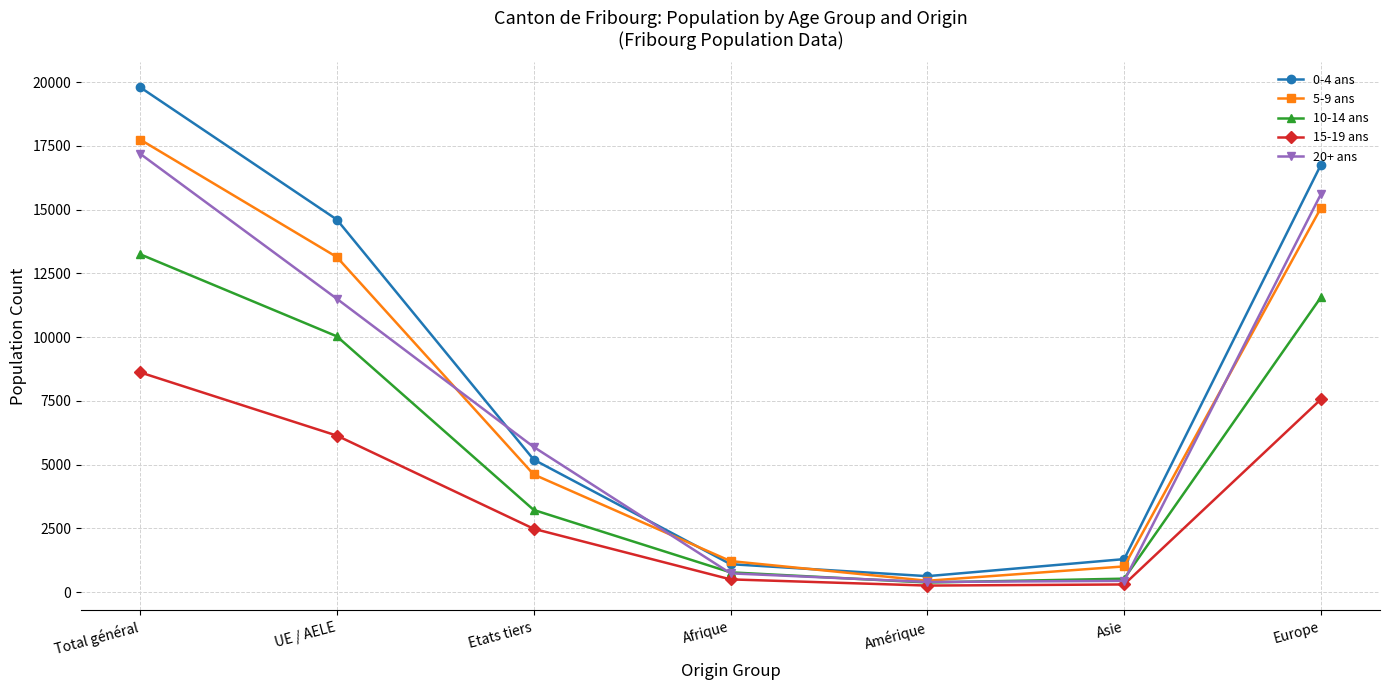

At which label is 0-4 ans closest to 10214?

UE / AELE